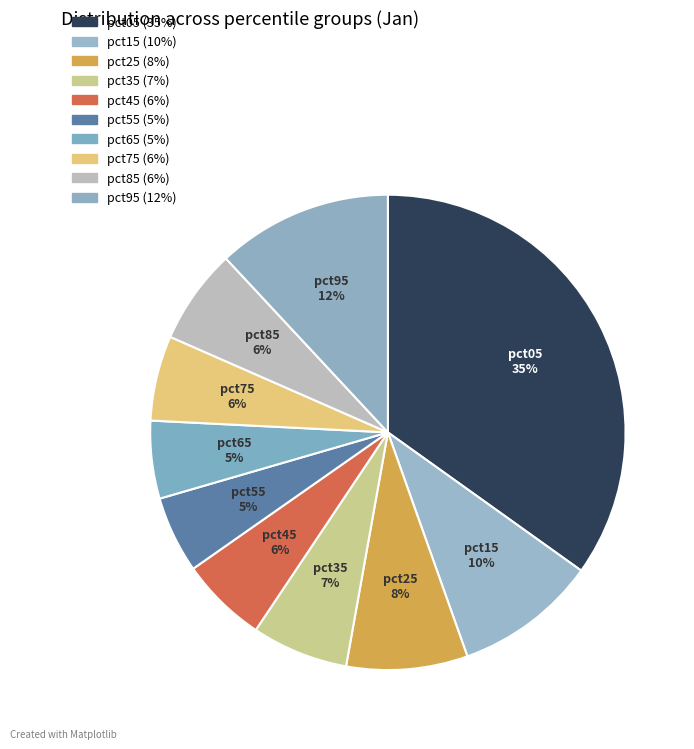

Count the number of slices in the pie.

10